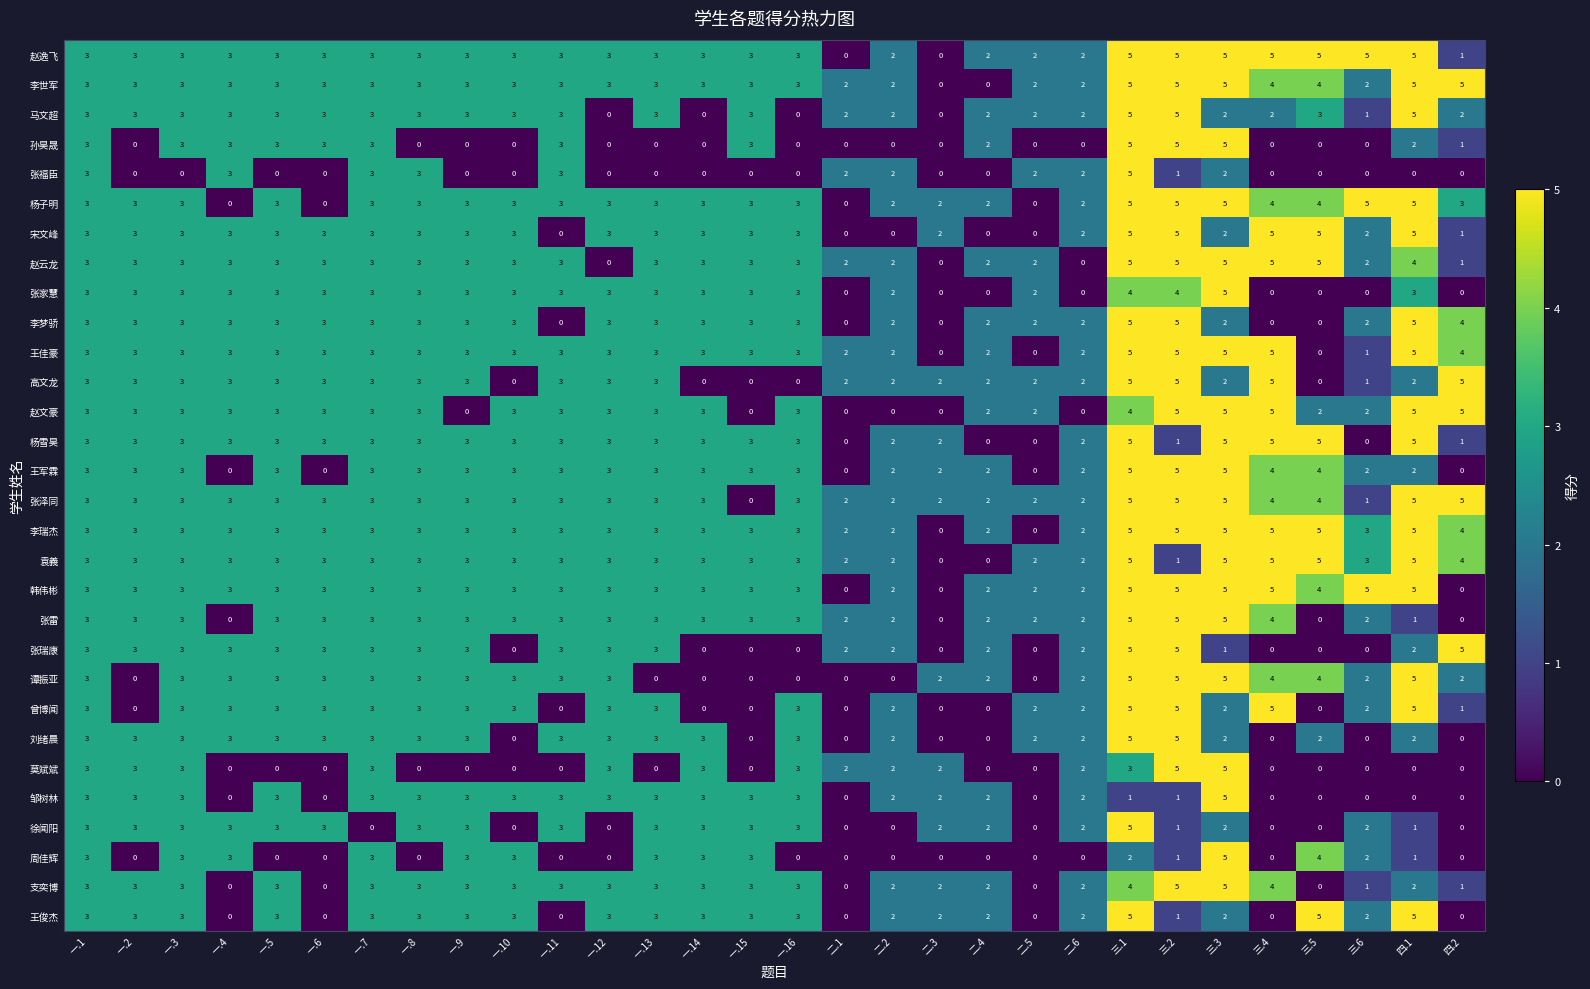

The value of 李瑞杰 at 三.1 is 1. True or false?

False